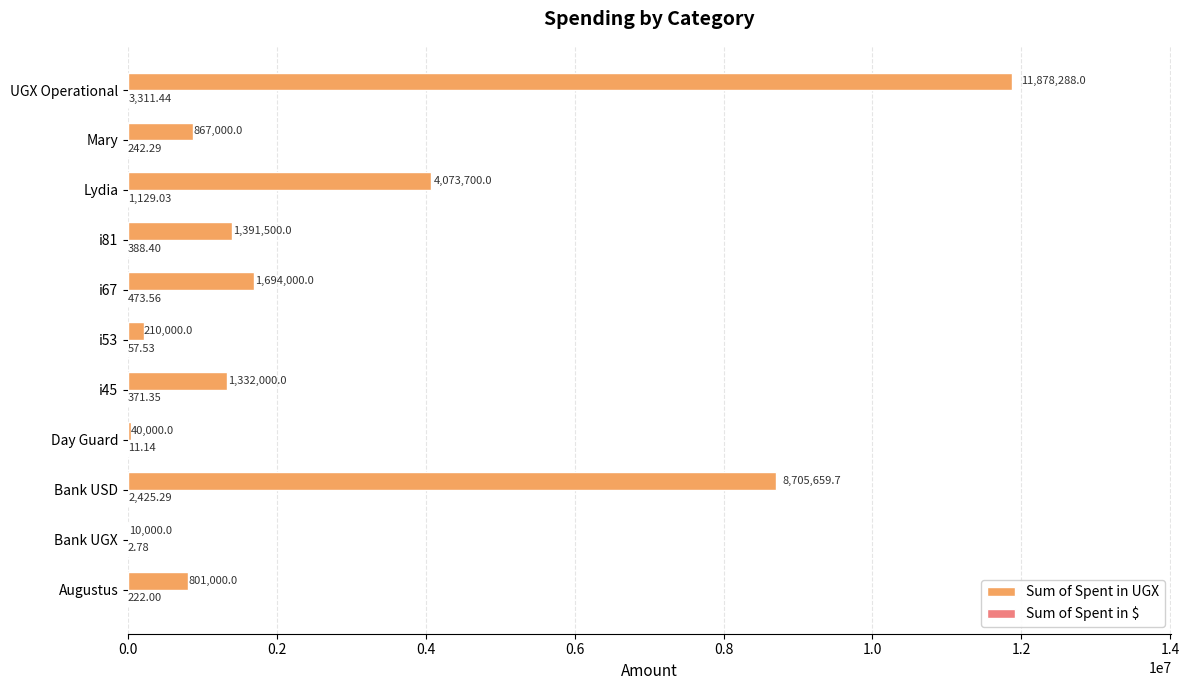

Which series changed the most between Day Guard and i45?

Sum of Spent in UGX